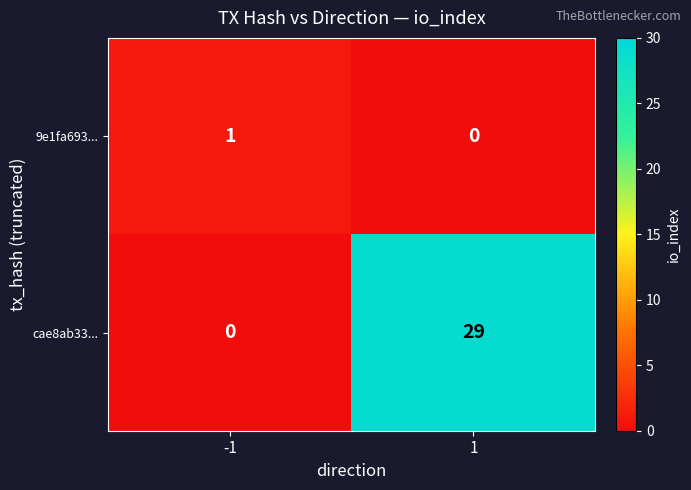

List the series in order of their peak value, lowest first.

9e1fa693..., cae8ab33...